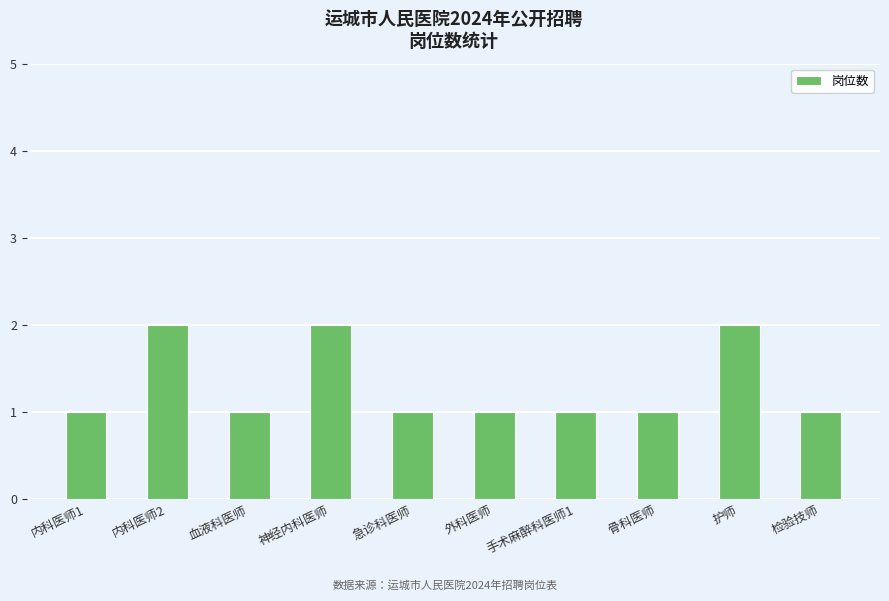

Read the value at 护师.

2